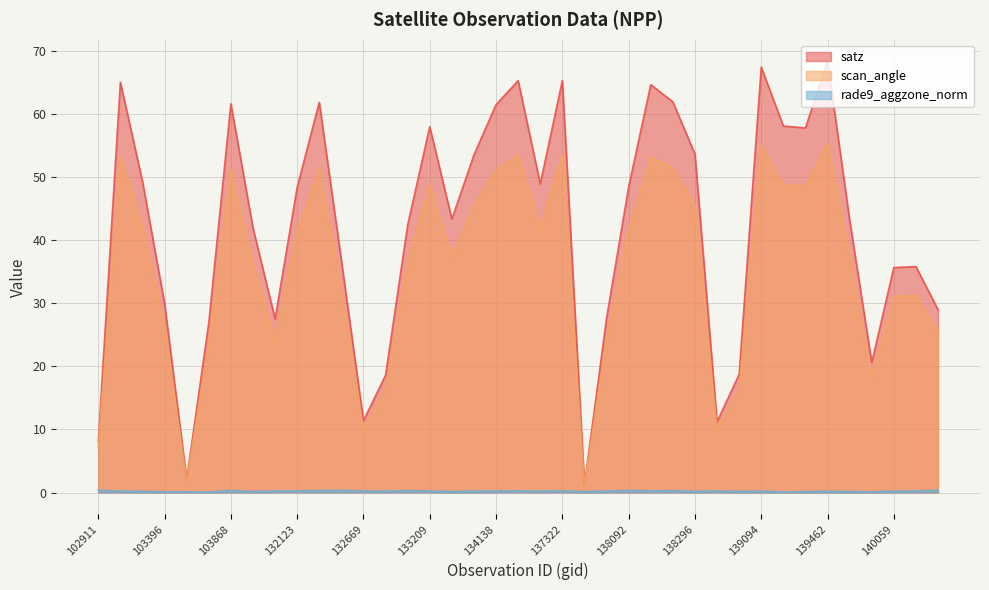

Rank the series by their average value, from highest to lowest.

satz, scan_angle, rade9_aggzone_norm